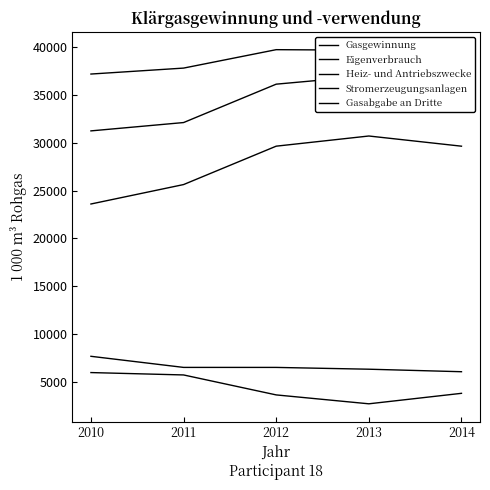

List the labels in order of Stromerzeugungsanlagen value, smallest first.

2010, 2011, 2014, 2012, 2013